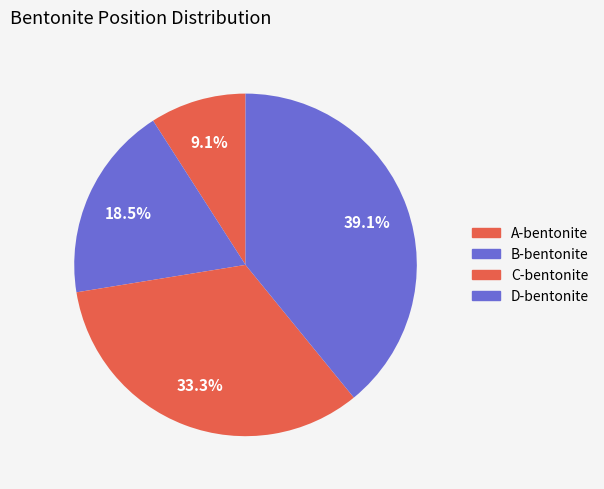

To the nearest percent, what is the combined percentage of B-bentonite and A-bentonite?

28%